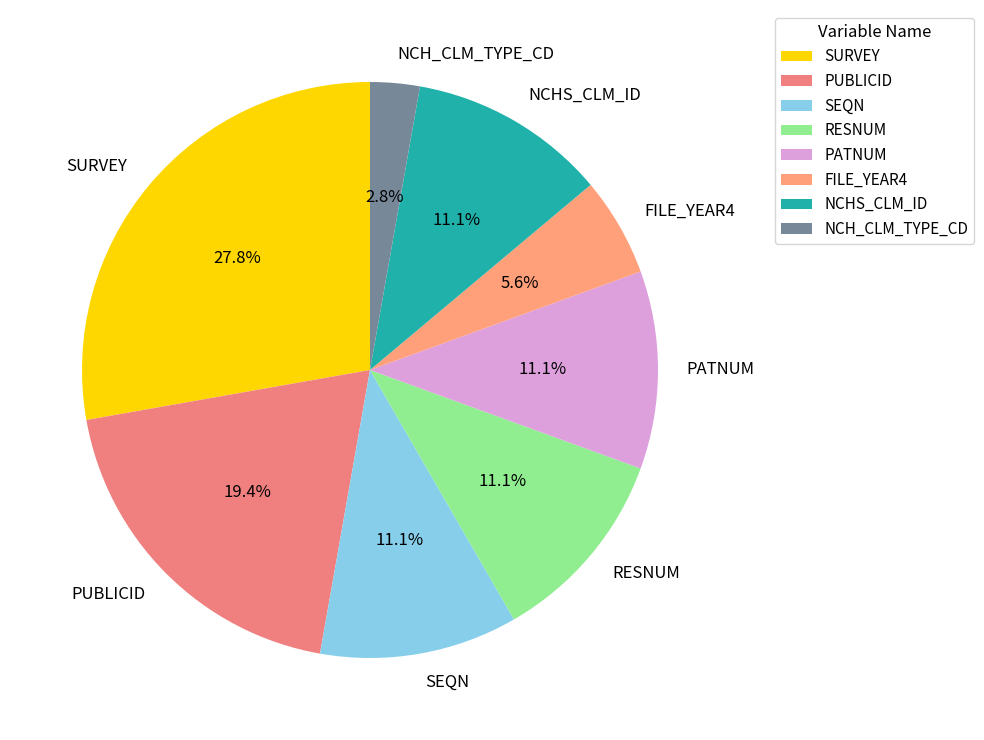

Which slice is the smallest?

NCH_CLM_TYPE_CD